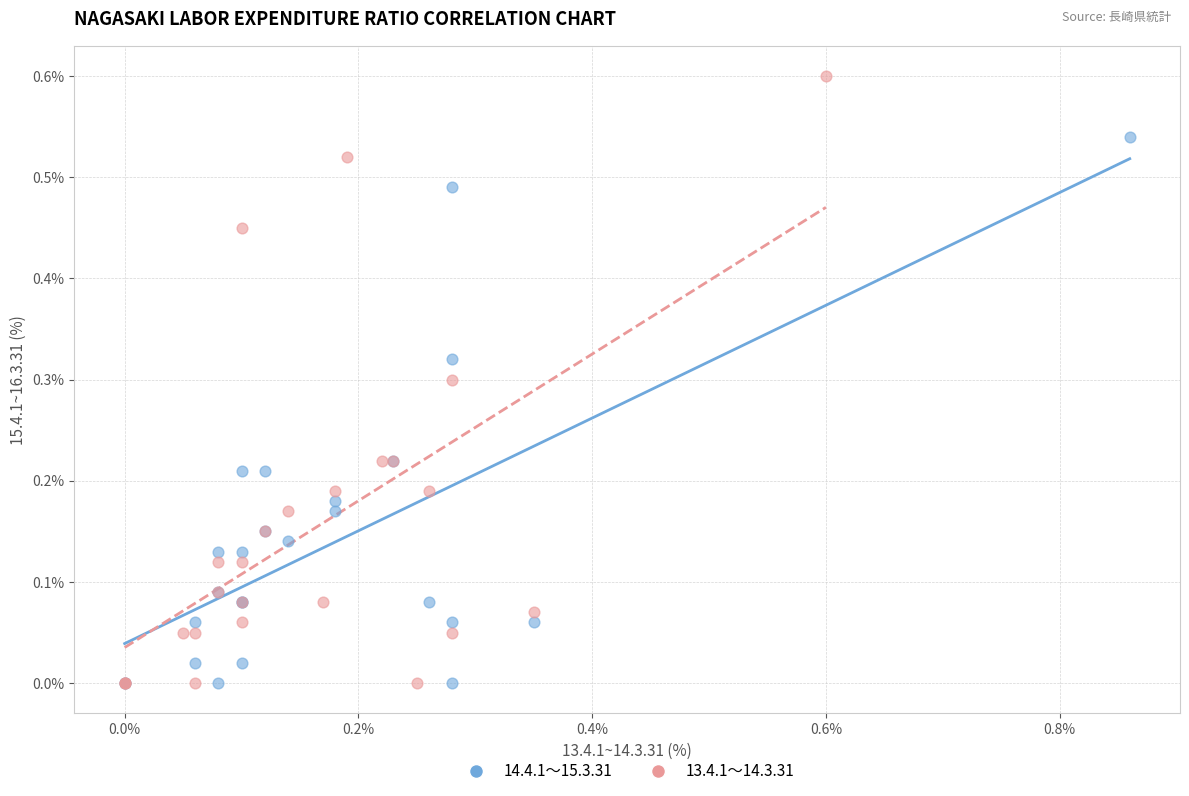

Which series has the widest spread of Y values?

13.4.1～14.3.31